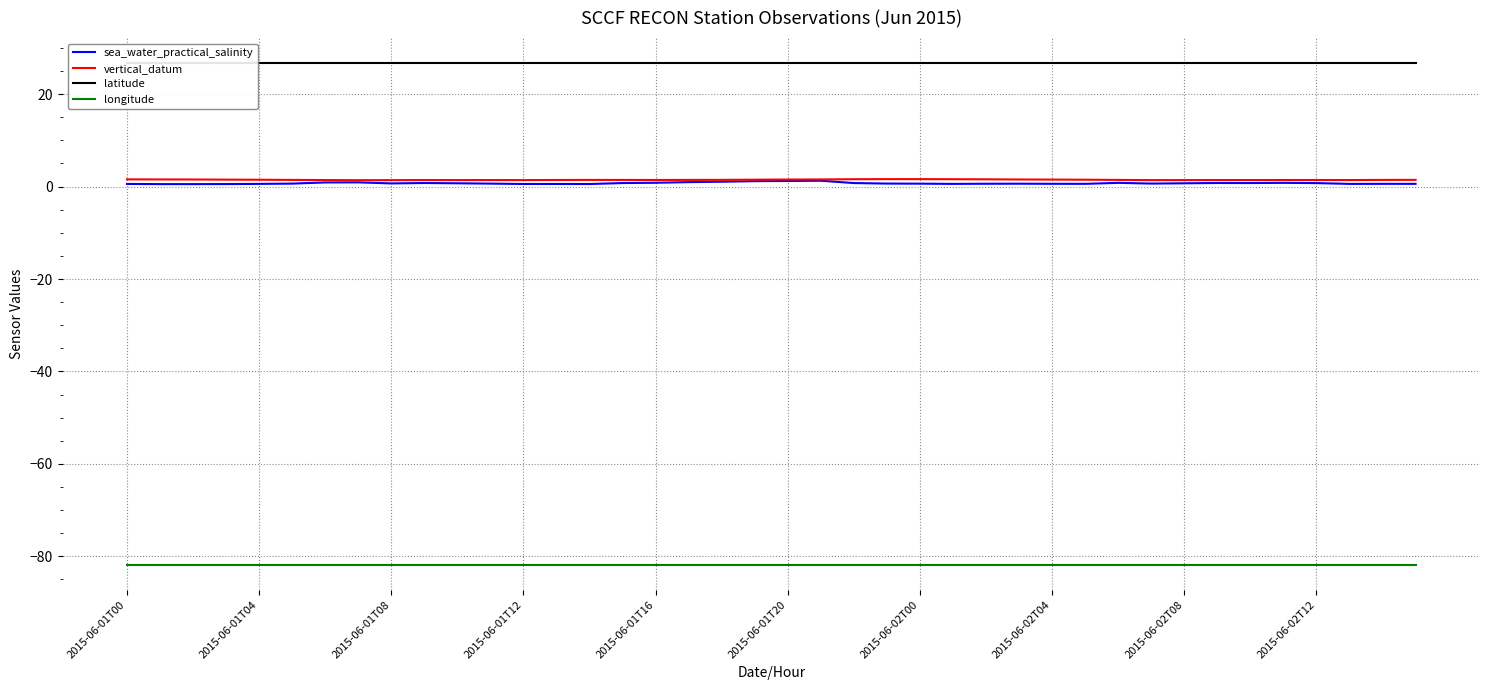

True or false: sea_water_practical_salinity and longitude intersect in this chart.

False